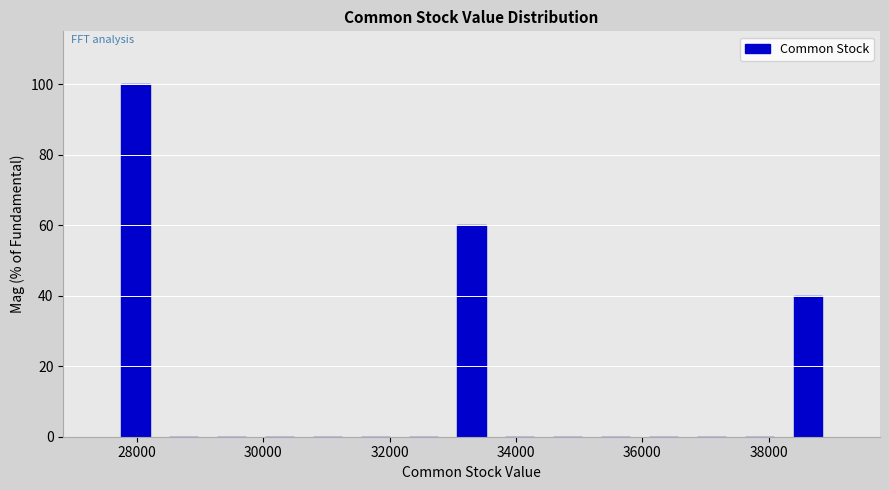

Around what value on the x-axis is the tallest bar? Give the approximate position of its centre, as read against the axis.

28000